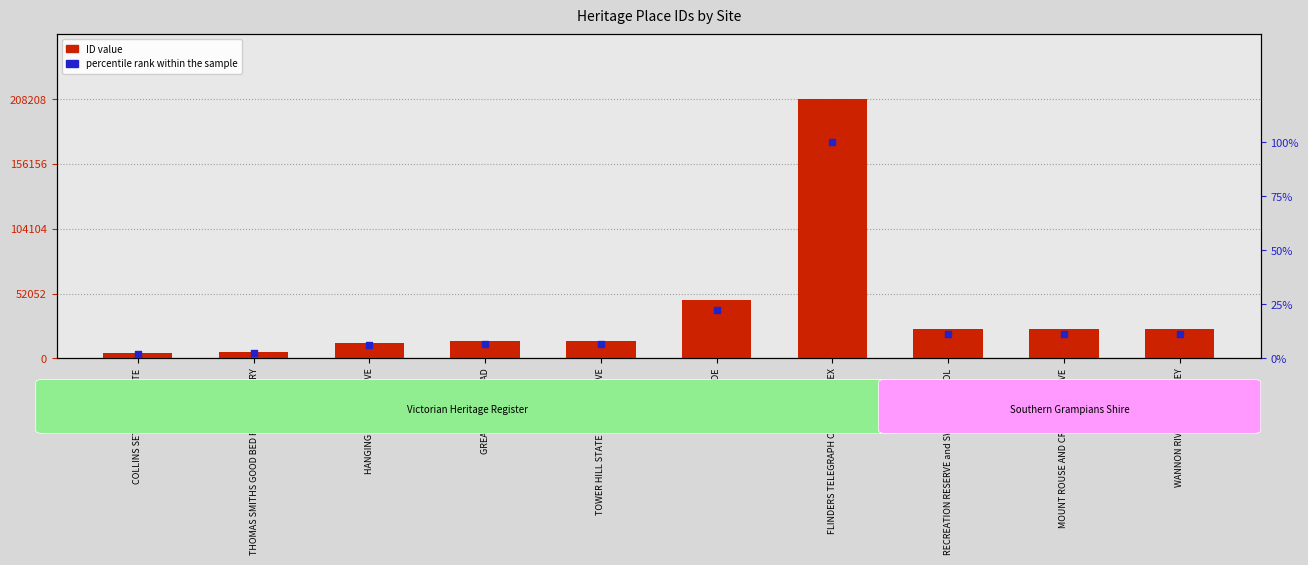

Which series contains the lowest Y value?

percentile rank within the sample